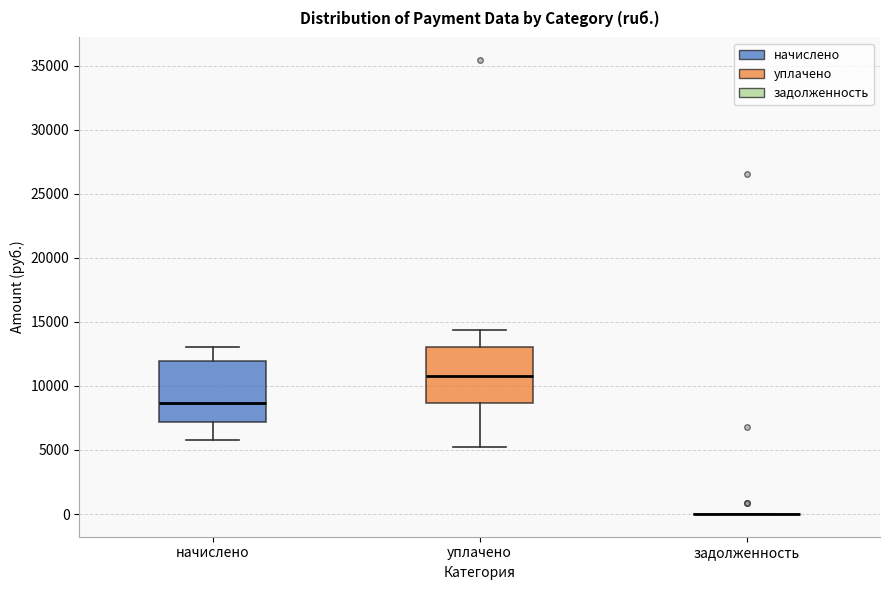

Reading left to right, read every box against the y-axis: the position of its median line, the range the box covers, and the ends of its whiskers. The values are not printed on the chart, so give them approximately, as read against the axis.

начислено: median 8500, box 7000 to 12000, whiskers 5500 to 13000
уплачено: median 11000, box 8500 to 13000, whiskers 5500 to 14500
задолженность: box collapsed to a line at 0, whiskers 0 to 0